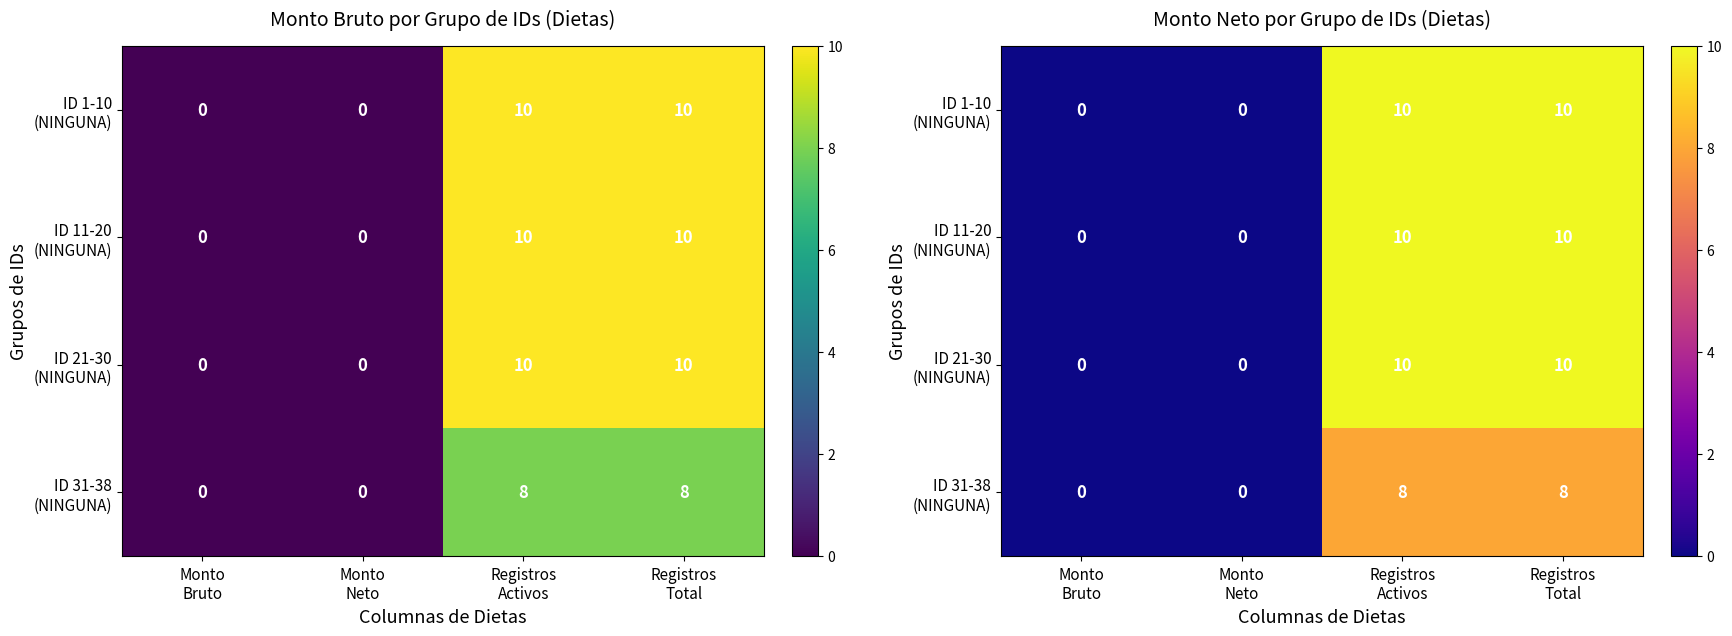

What is the average value of the ID 11-20 (NINGUNA) series?

5